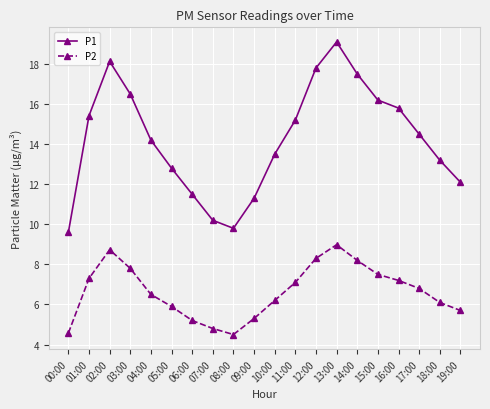

True or false: P1 has a value of 4.9 at 05:00.

False